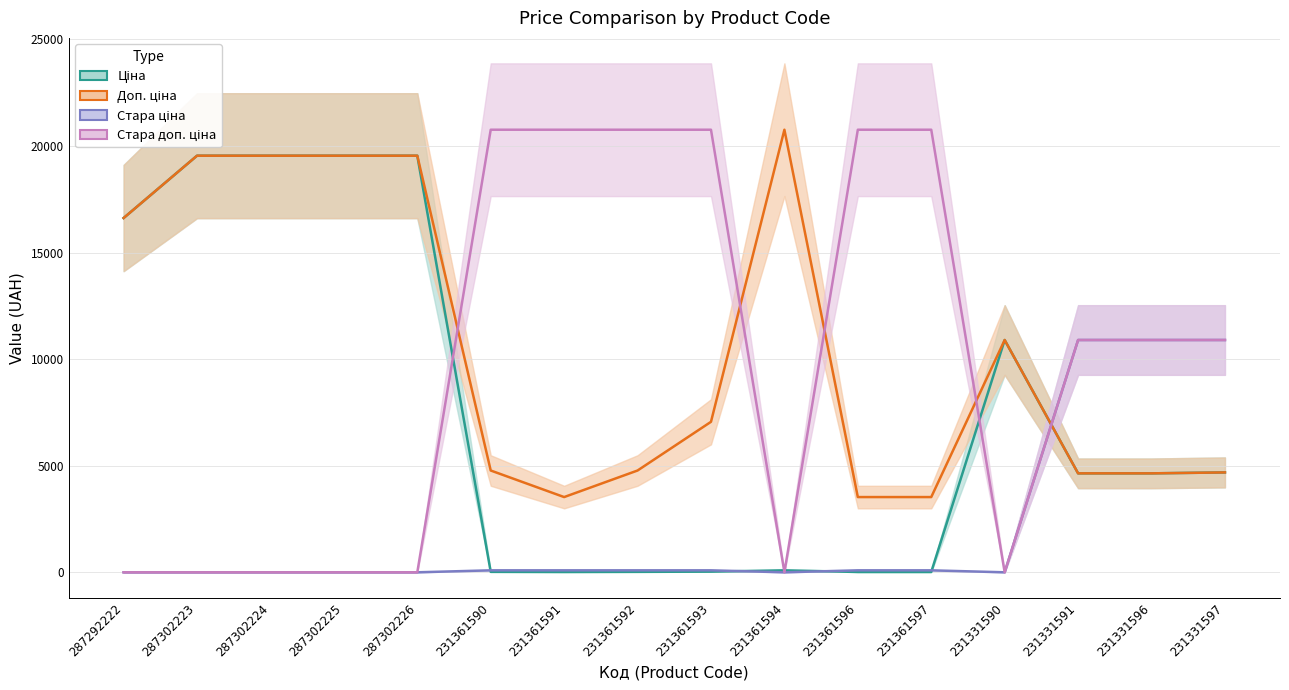

What is the average value of the Стара доп. ціна series?

9828.3